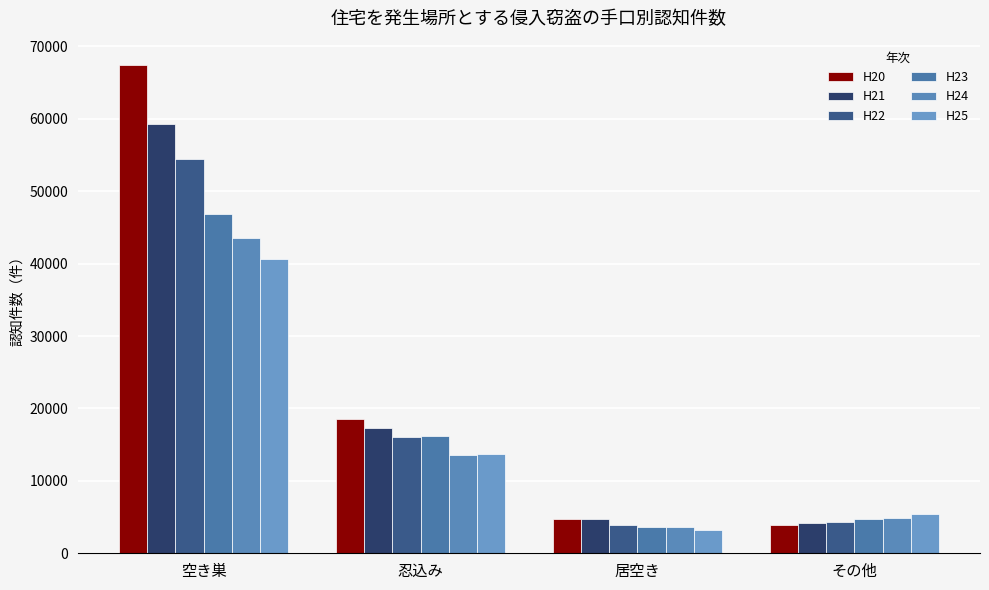

Reading left to right, transcribe all the data shown in this chart.

H20: 67417	18566	4787	3905
H21: 59247	17287	4721	4154
H22: 54463	16059	3893	4277
H23: 46801	16259	3661	4723
H24: 43585	13516	3655	4932
H25: 40619	13683	3272	5410